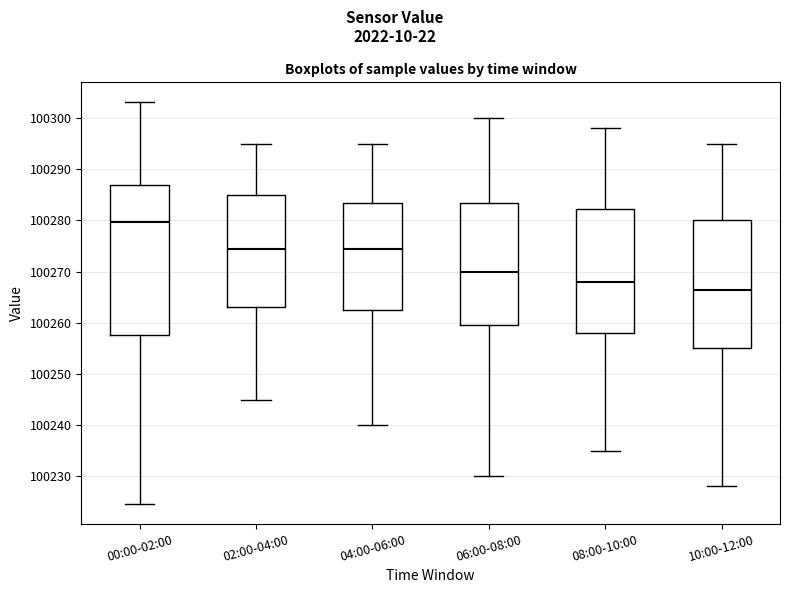

Reading left to right, read every box against the y-axis: the position of its median line, the range the box covers, and the ends of its whiskers. The values are not printed on the chart, so give them approximately, as read against the axis.

00:00-02:00: median 100280, box 100258 to 100287, whiskers 100225 to 100303
02:00-04:00: median 100275, box 100263 to 100285, whiskers 100245 to 100295
04:00-06:00: median 100275, box 100263 to 100284, whiskers 100240 to 100295
06:00-08:00: median 100270, box 100260 to 100284, whiskers 100230 to 100300
08:00-10:00: median 100268, box 100258 to 100282, whiskers 100235 to 100298
10:00-12:00: median 100267, box 100255 to 100280, whiskers 100228 to 100295